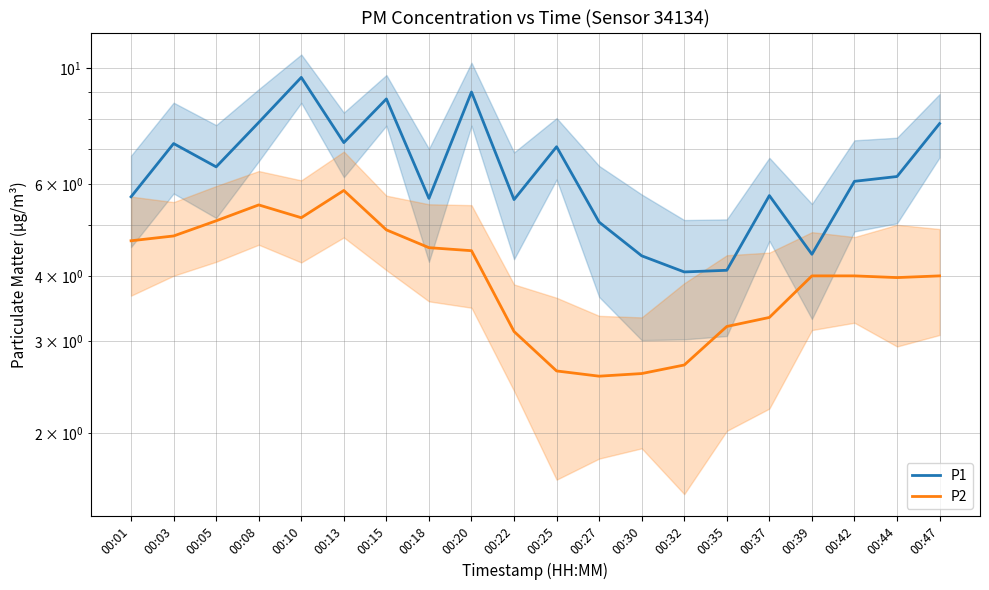

Where is the first local minimum for P1?

00:05